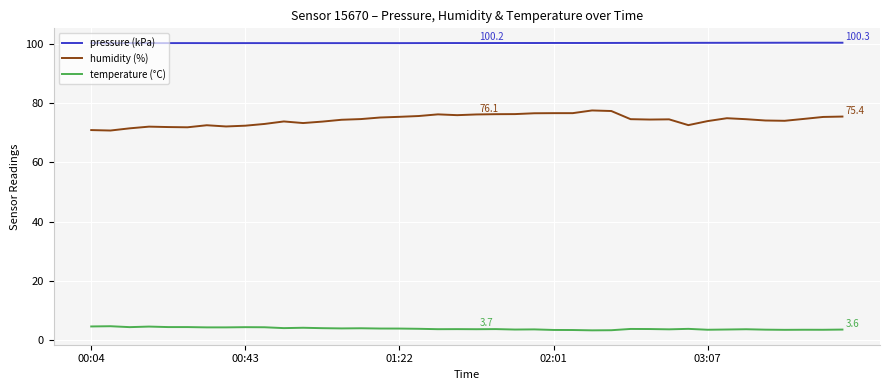

Count the number of data series in this chart.

3